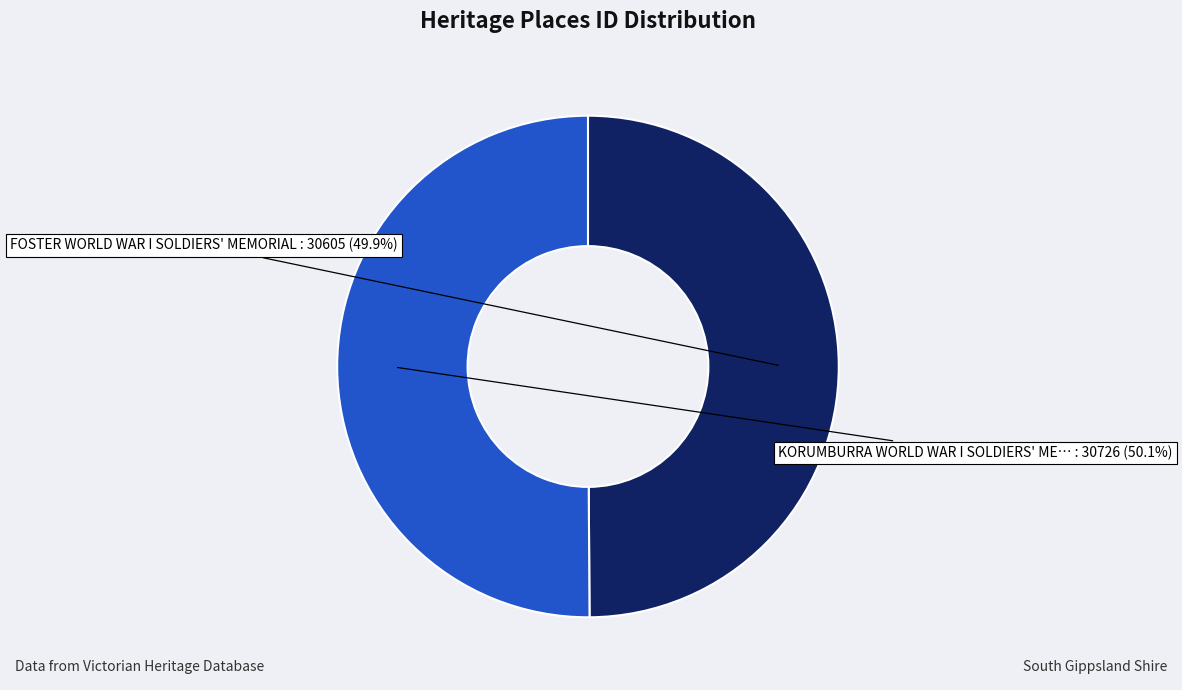

Count the number of slices in the pie.

2